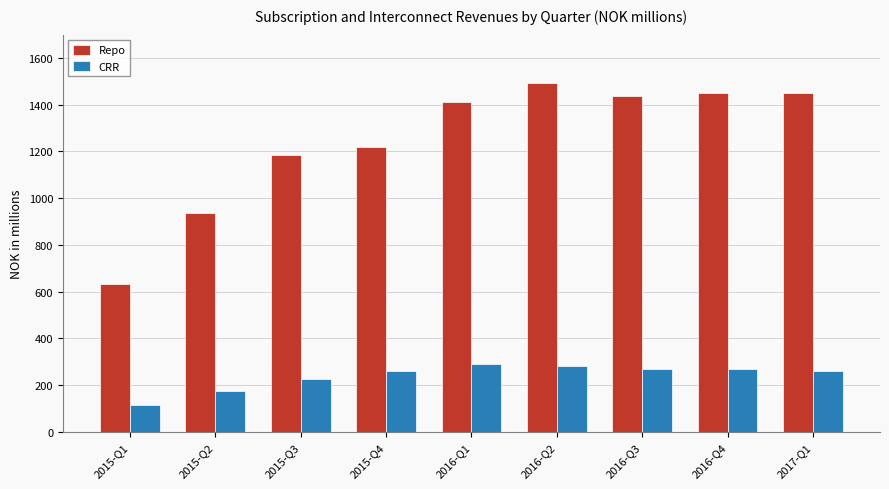

What position from the left is 2016-Q1?

5